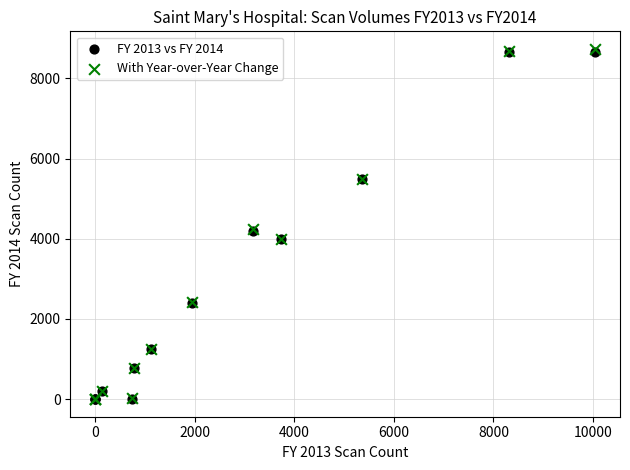

What are all the series names shown in the legend?

FY 2013 vs FY 2014, With Year-over-Year Change